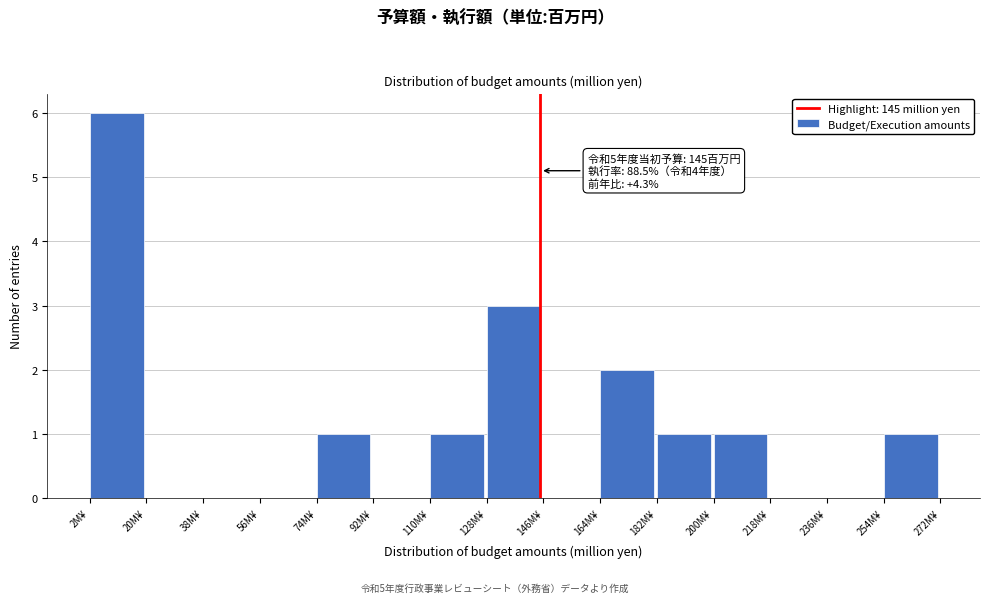

Over which range of the x-axis is the bar tallest?

2 to 20